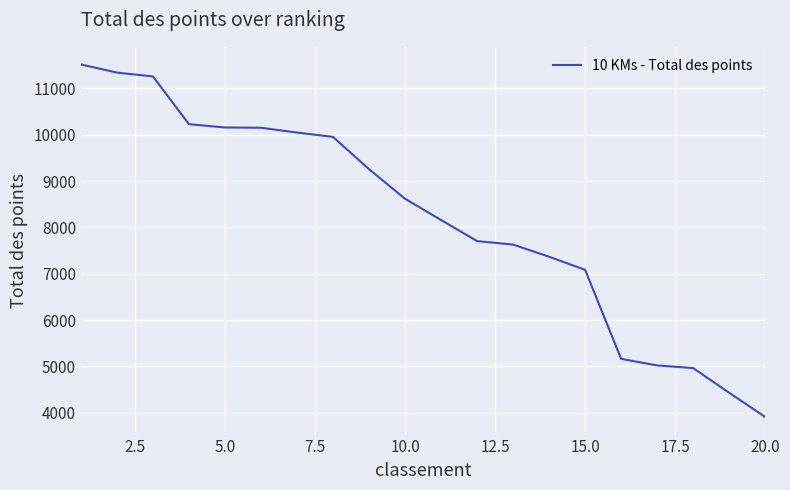

What is the difference between the maximum and minimum values?

7607